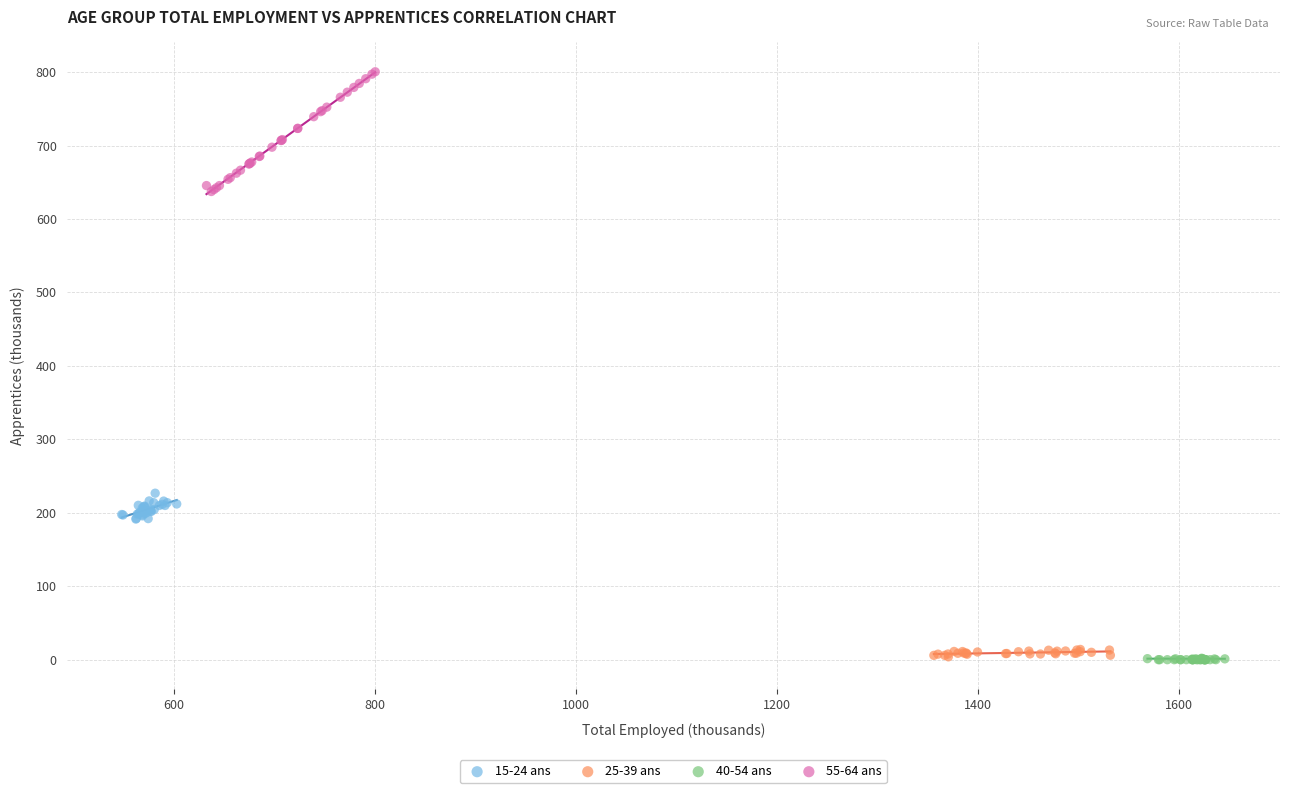

Which series contains the highest Y value?

55-64 ans